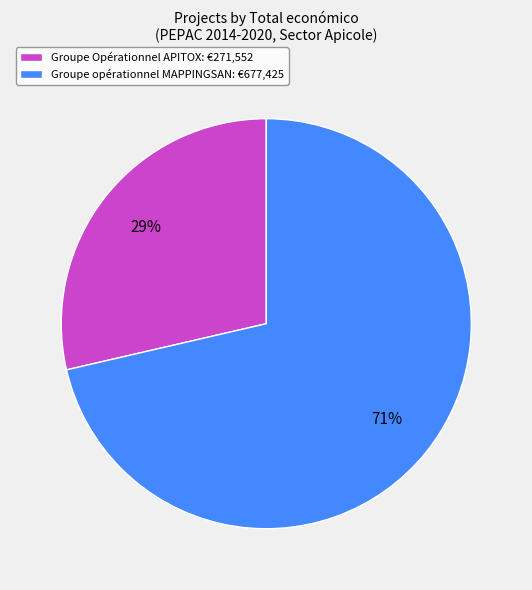

What percentage is the Groupe Opérationnel APITOX slice, to the nearest percent?

29%